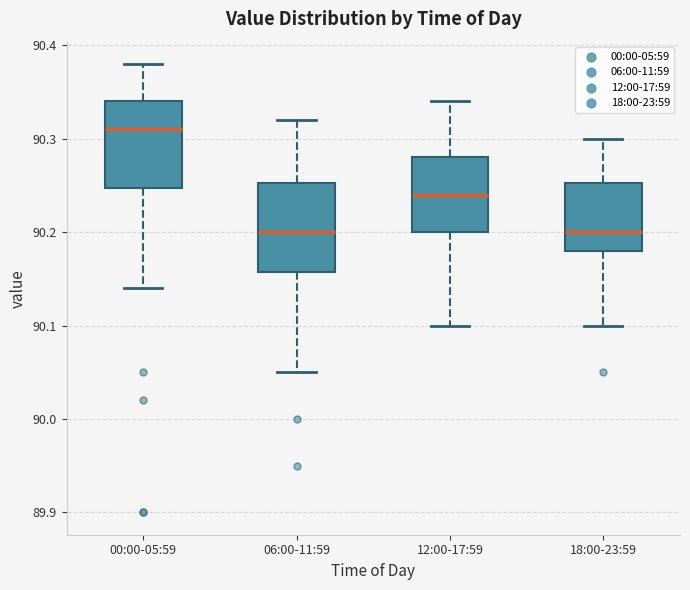

Reading left to right, transcribe this box plot: for each box, give where its median line is, the range the box spans, and where its two whiskers end, as read against the y-axis. The values are not printed on the chart, so give them approximately, as read against the axis.

00:00-05:59: median 90.31, box 90.25 to 90.34, whiskers 90.14 to 90.38
06:00-11:59: median 90.20, box 90.16 to 90.25, whiskers 90.05 to 90.32
12:00-17:59: median 90.24, box 90.20 to 90.28, whiskers 90.10 to 90.34
18:00-23:59: median 90.20, box 90.18 to 90.25, whiskers 90.10 to 90.30